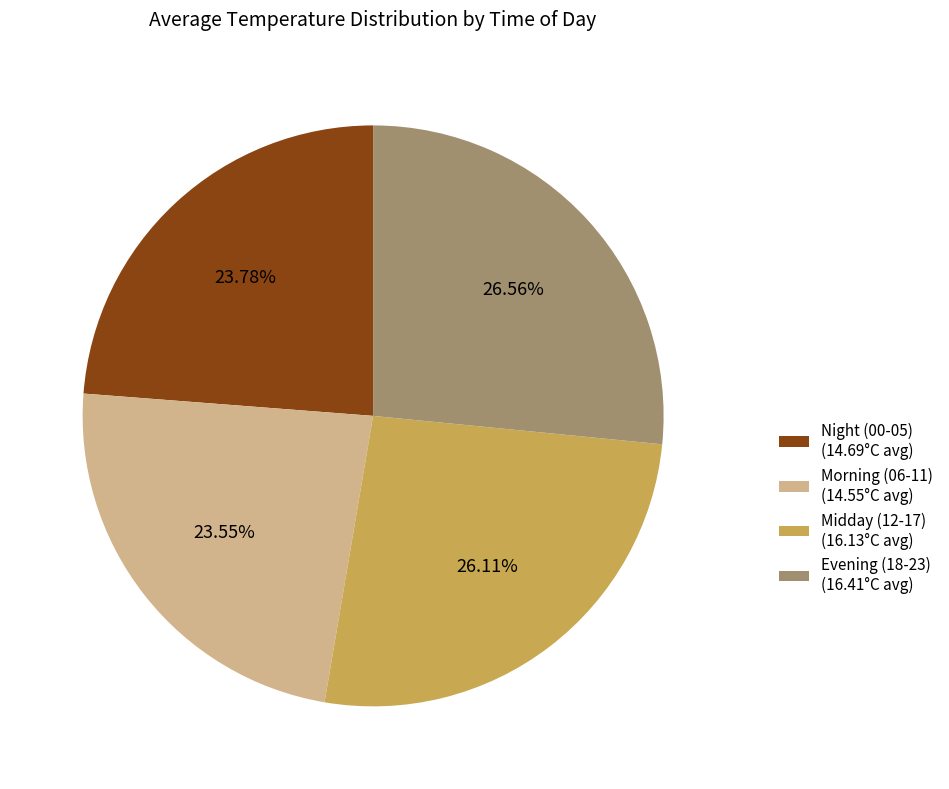

How many segments does this pie chart have?

4